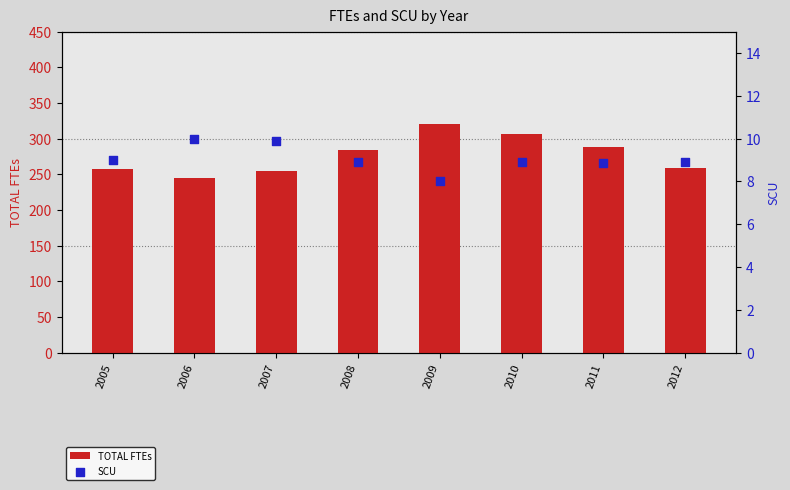

What is the total value across all series at 2007?

264.5